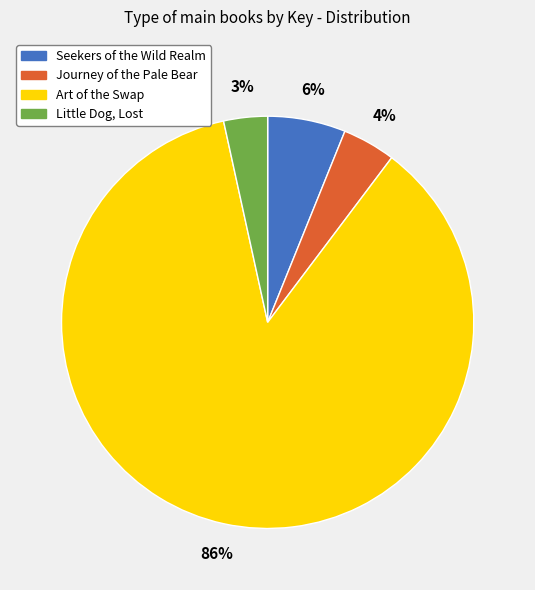

Which category has the biggest portion of the pie?

Art of the Swap